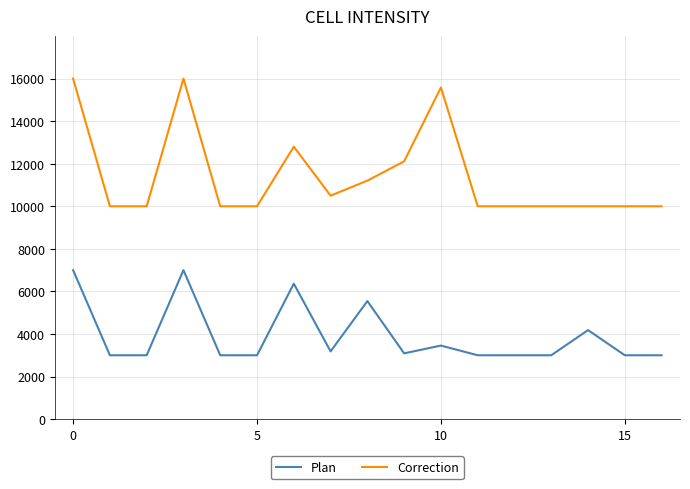

List the series in order of their peak value, lowest first.

Plan, Correction